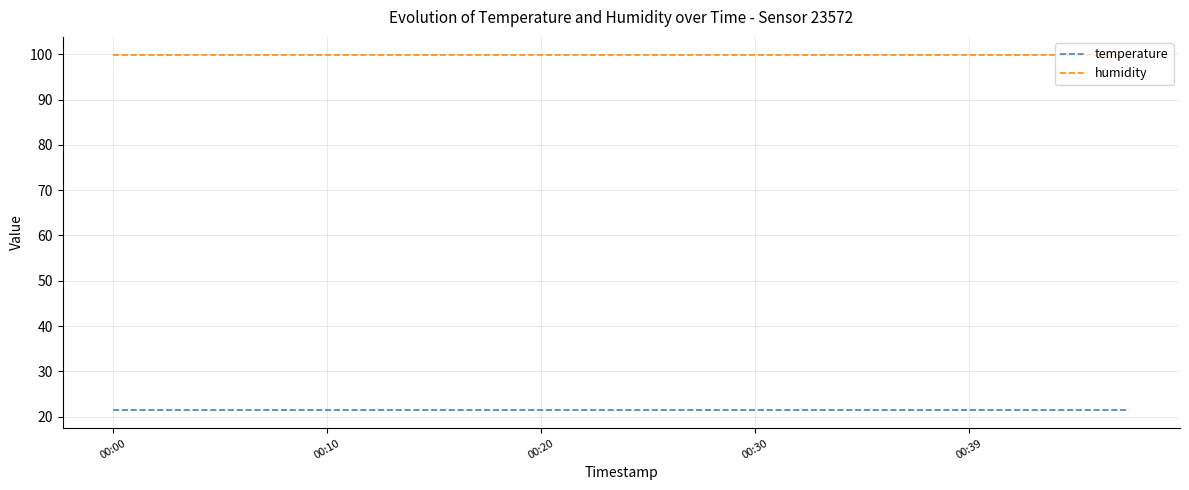

Which series has the largest total across all categories?

humidity